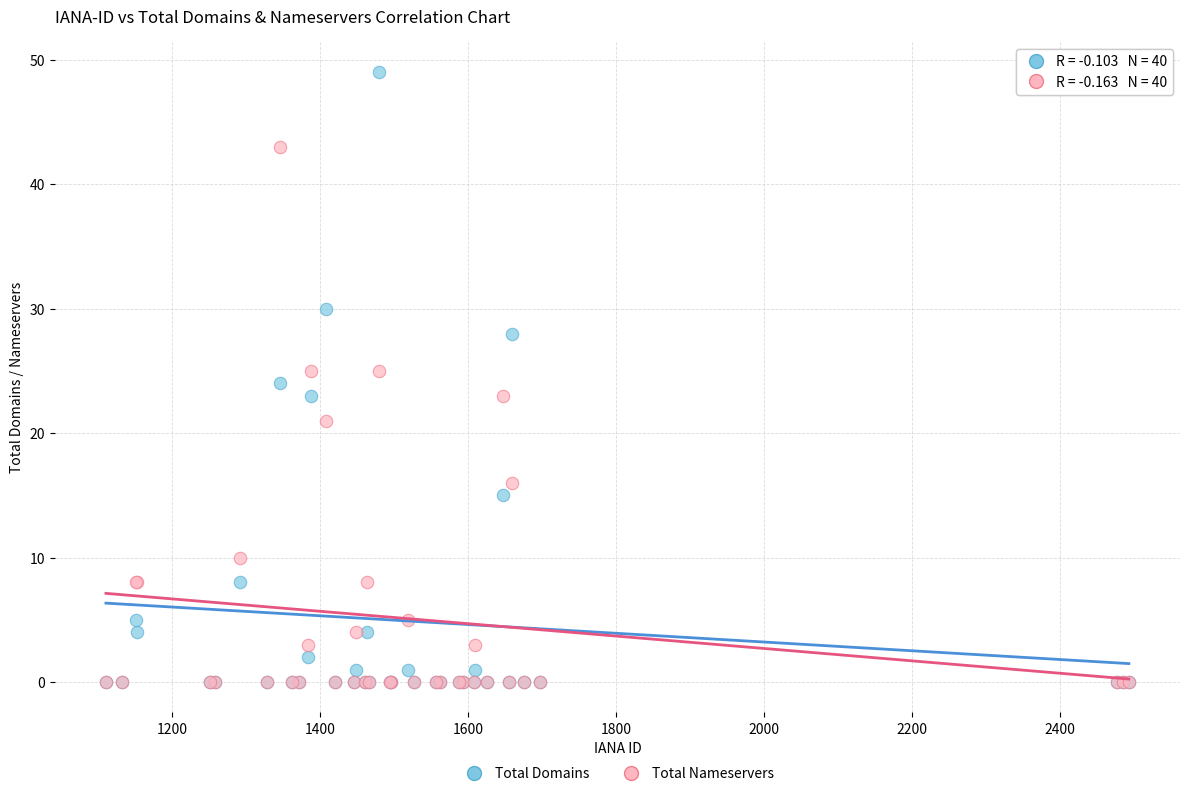

Which series contains the highest Y value?

Total Domains